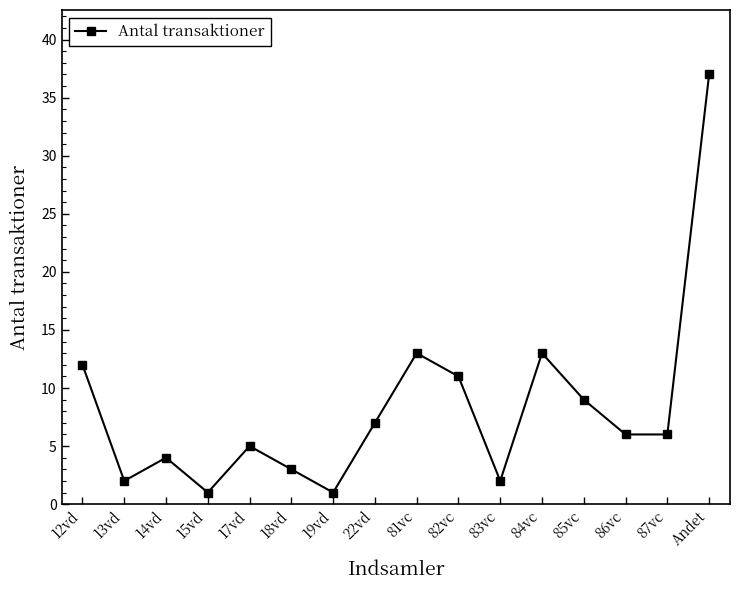

What is the change in value from 12vd to 14vd?

-8